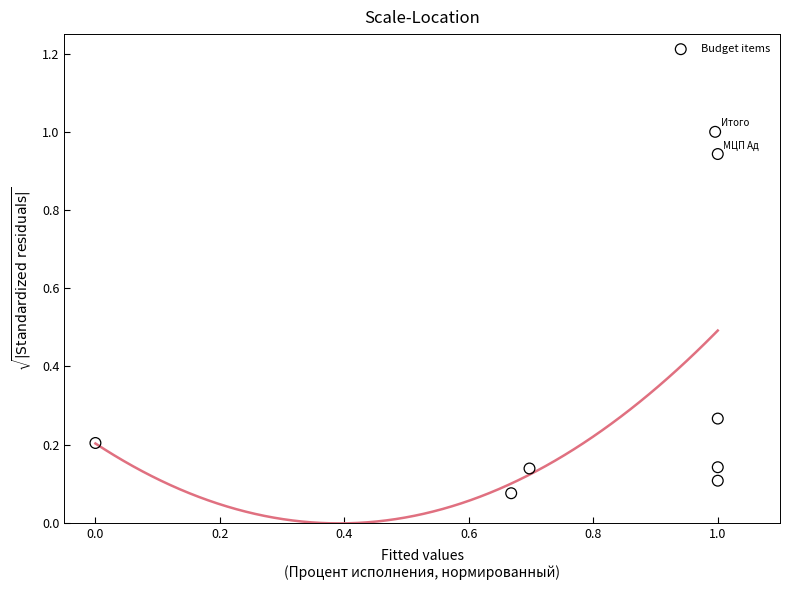

What is the average X value?

0.8